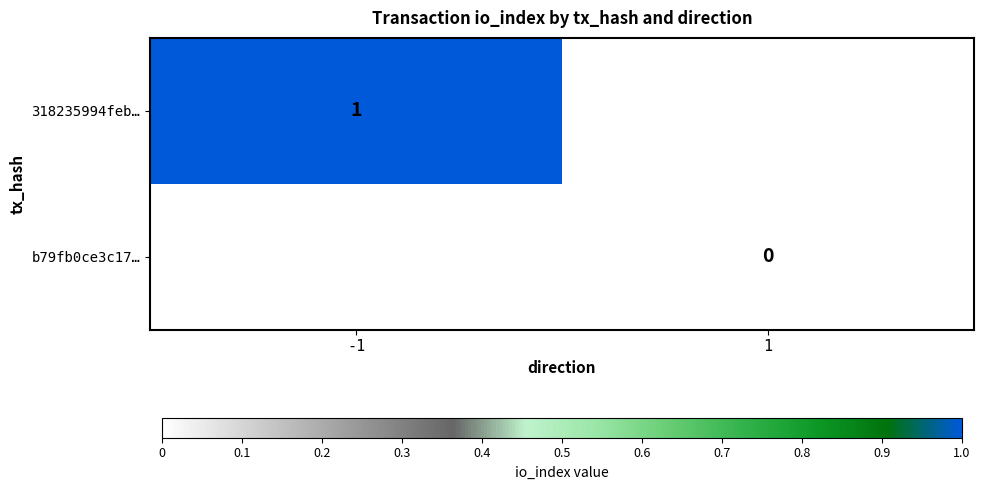

The value of 318235994feb… at -1 is 1. True or false?

True